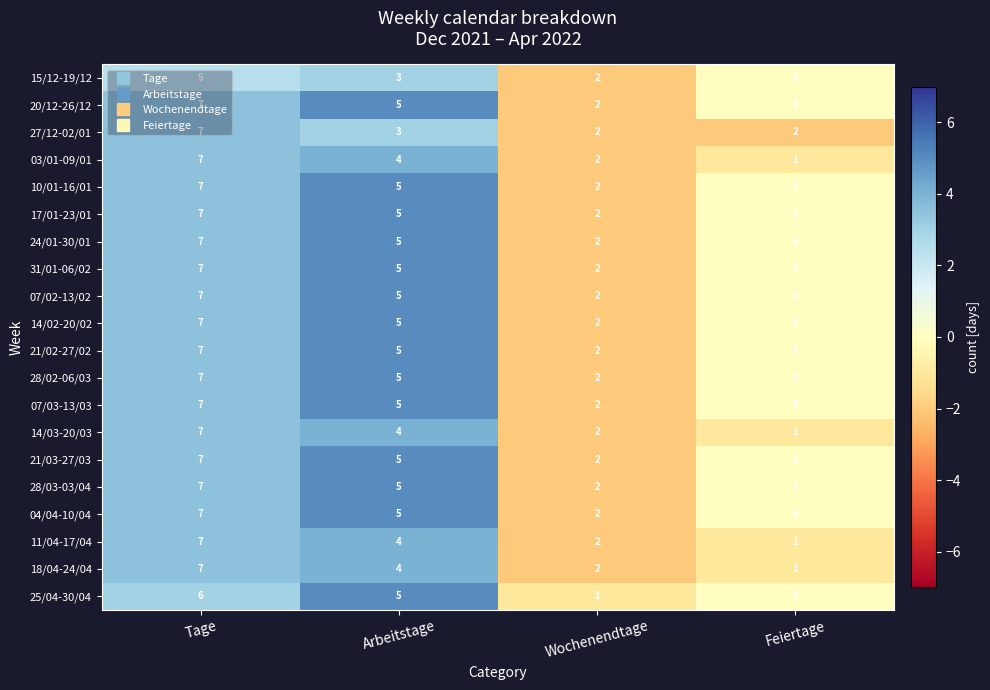

Count the 31/01-06/02 values in the range 2 to 7.

3